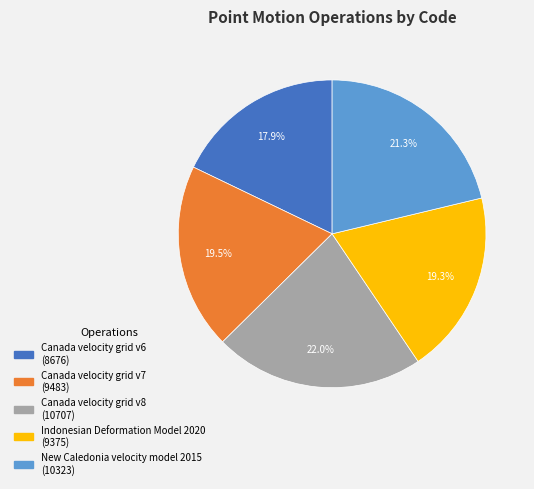

Which slice is the largest?

Canada velocity grid v8